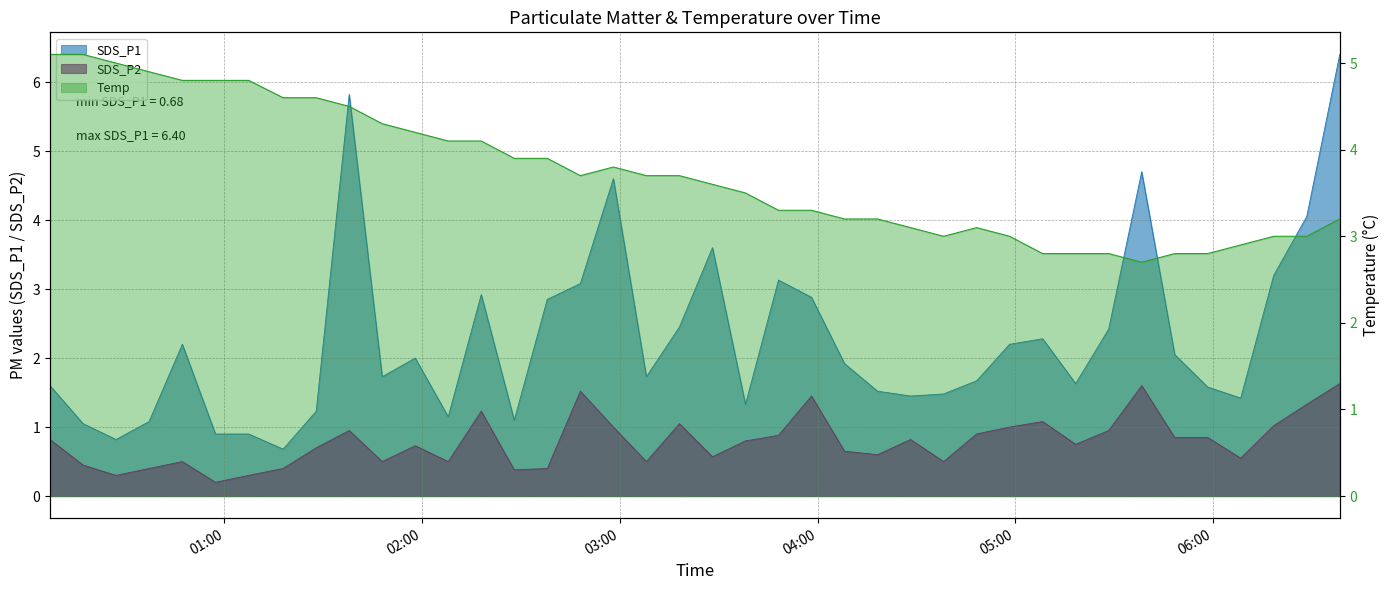

How many lines are shown in the chart?

3